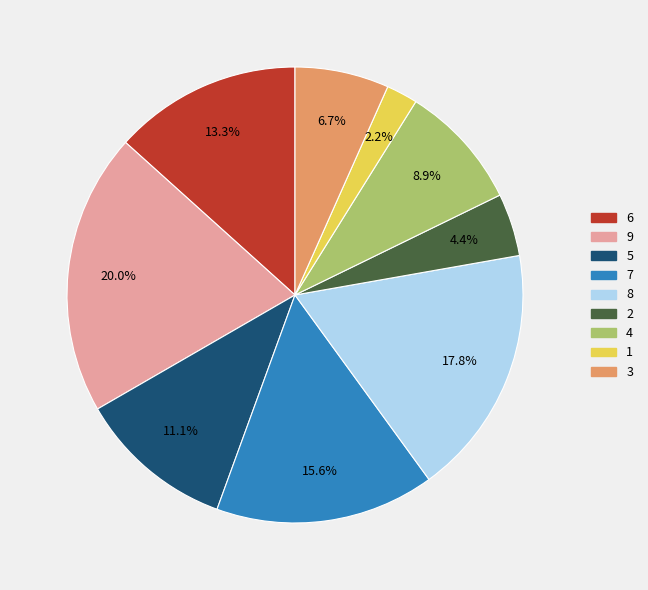

To the nearest percent, what is the combined percentage of 2 and 3?

11%